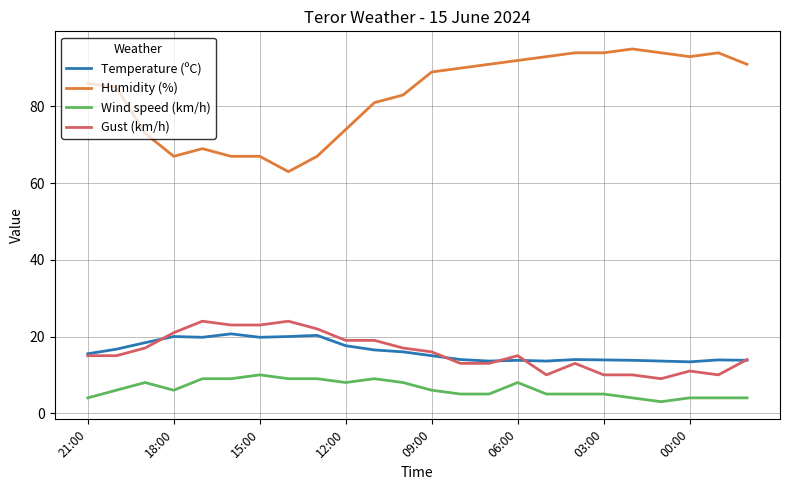

True or false: Gust (km/h) and Wind speed (km/h) cross at least once.

False